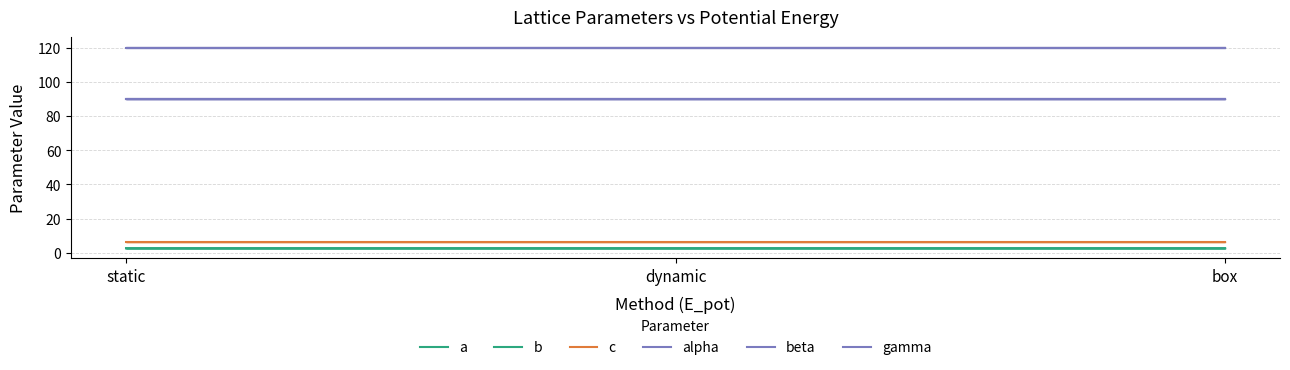

Is this an area chart (filled region under the line)?

No